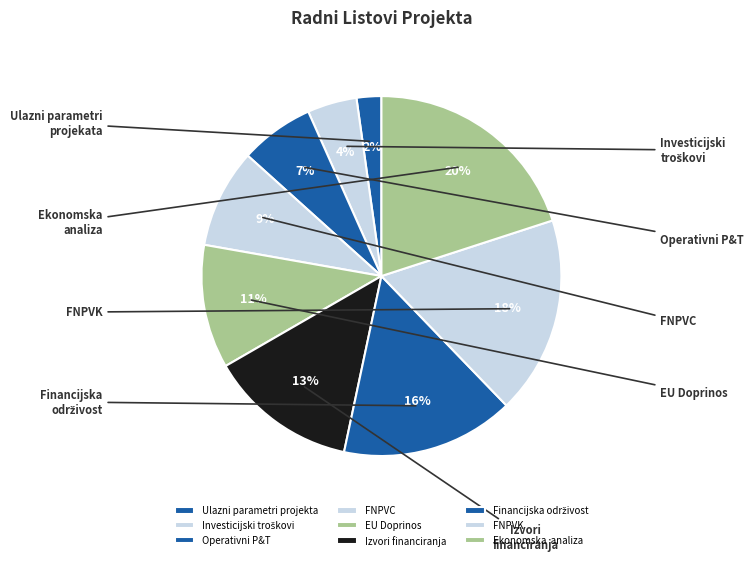

What portion of the pie excludes EU Doprinos?

88.9%